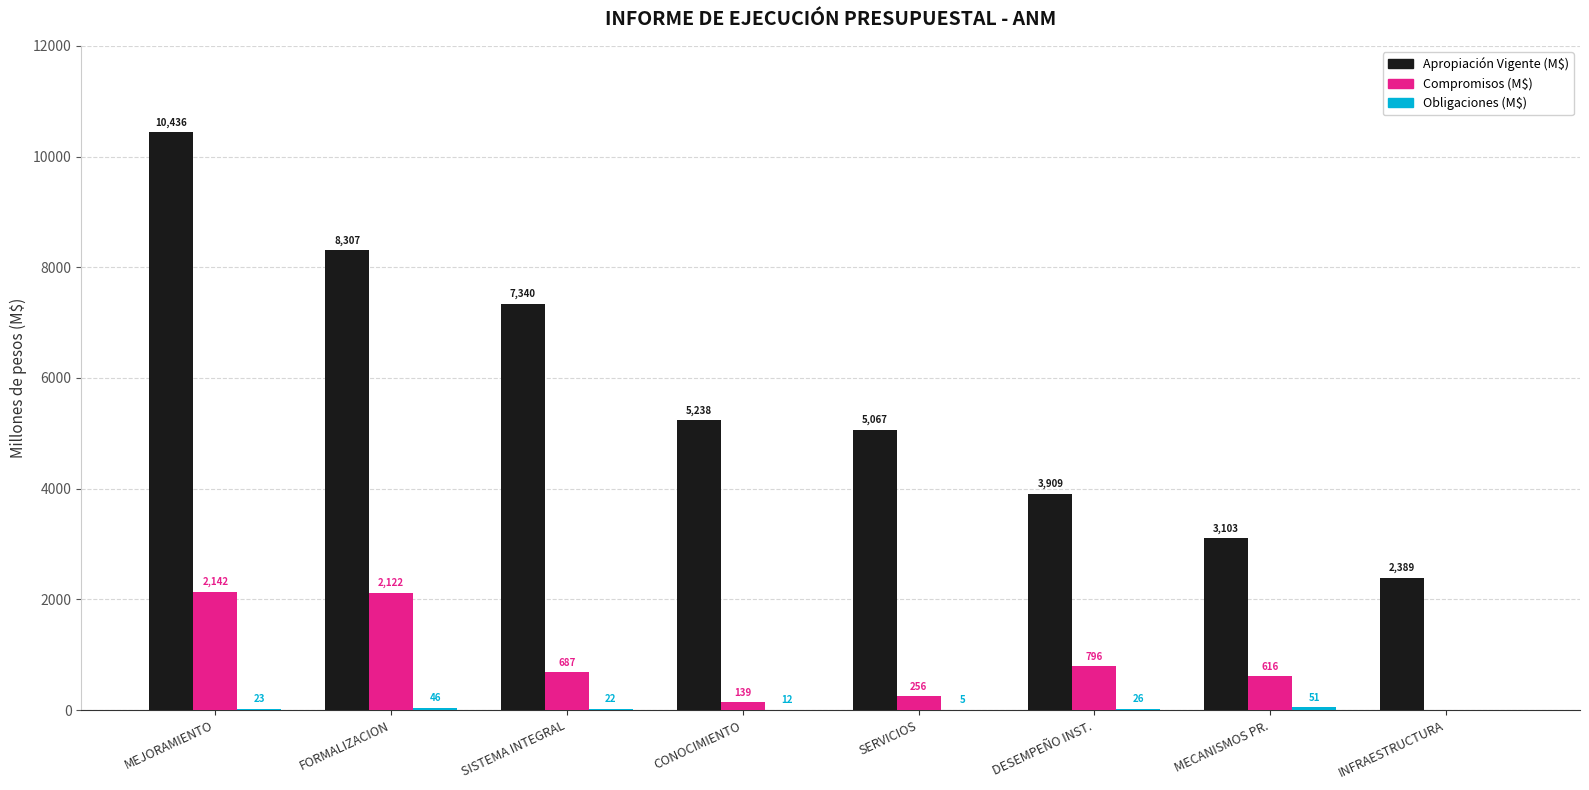

At which category is the sum across all series the highest?

MEJORAMIENTO